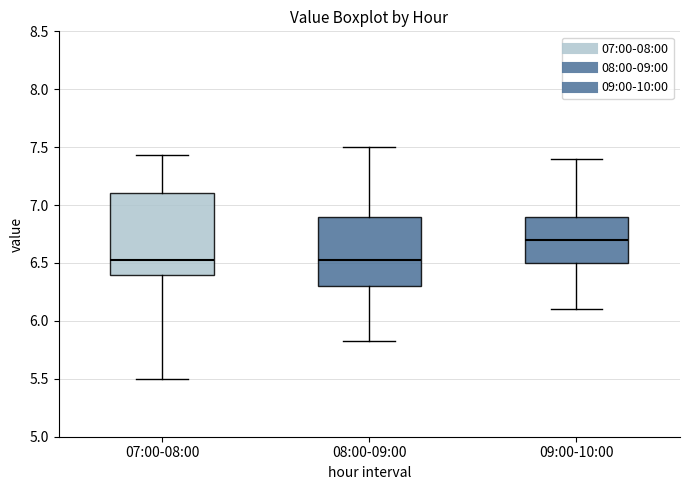

Reading left to right, read every box against the y-axis: the position of its median line, the range the box covers, and the ends of its whiskers. The values are not printed on the chart, so give them approximately, as read against the axis.

07:00-08:00: median 6.55, box 6.40 to 7.10, whiskers 5.50 to 7.45
08:00-09:00: median 6.55, box 6.30 to 6.90, whiskers 5.85 to 7.50
09:00-10:00: median 6.70, box 6.50 to 6.90, whiskers 6.10 to 7.40